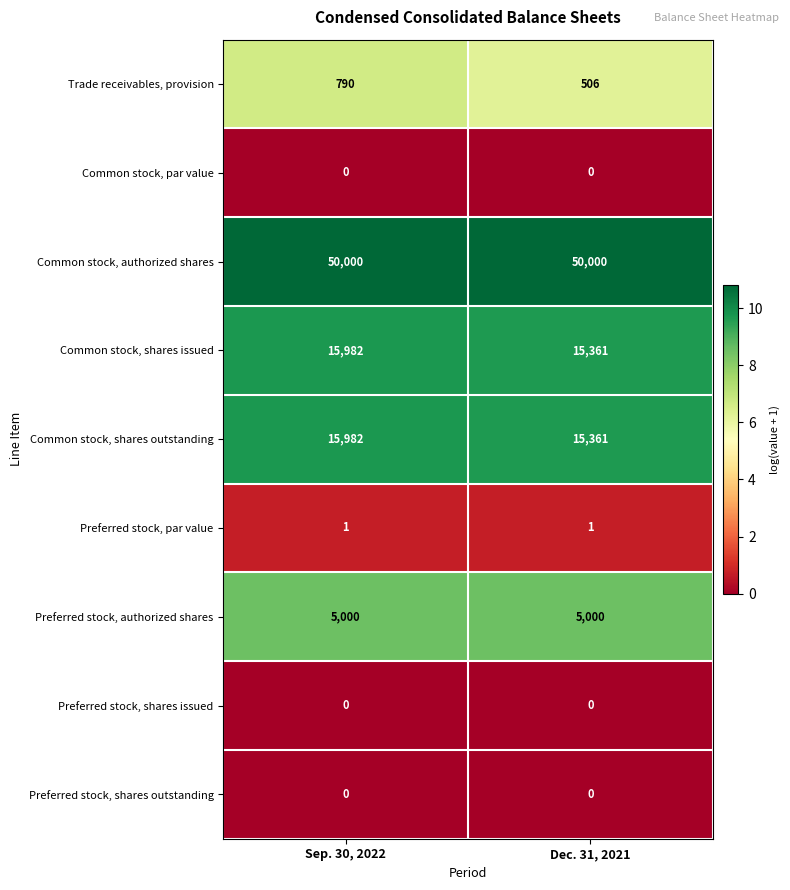

At how many categories does at least one series exceed 0?

2